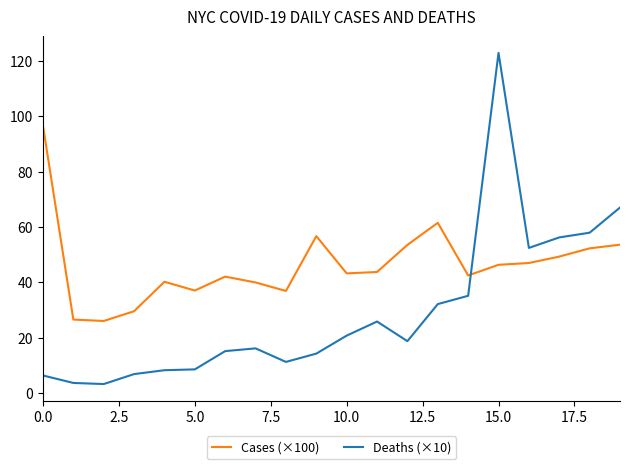

True or false: Deaths (×10) has more than 2 interior local peaks.

True